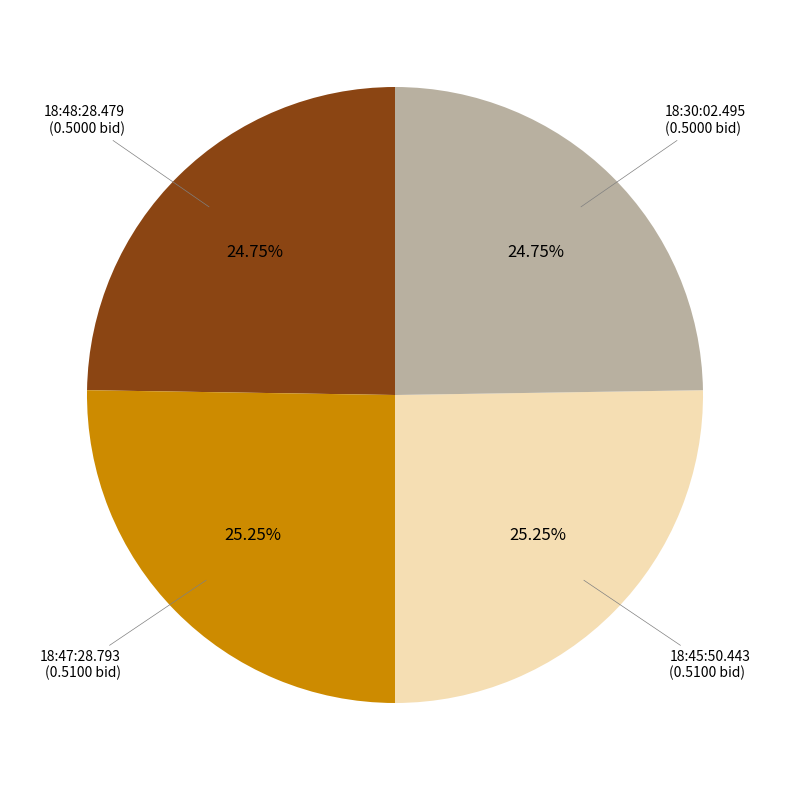

Is there any slice that represents more than half of the pie?

No